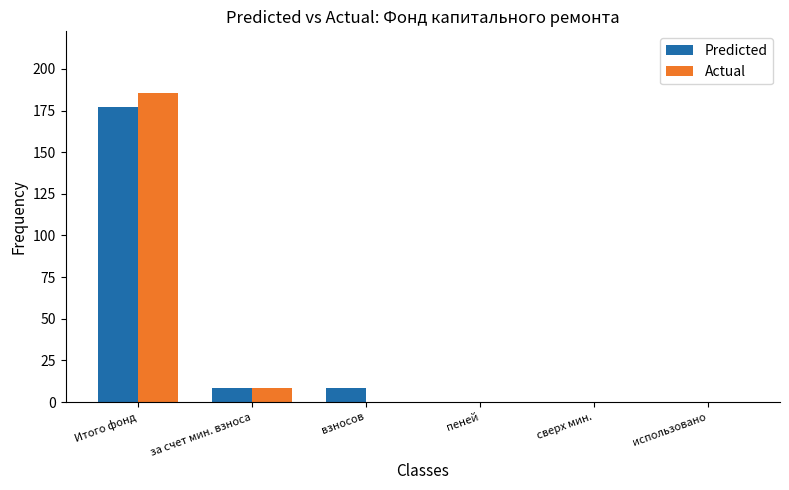

What is the total value across all series at взносов?

8.5